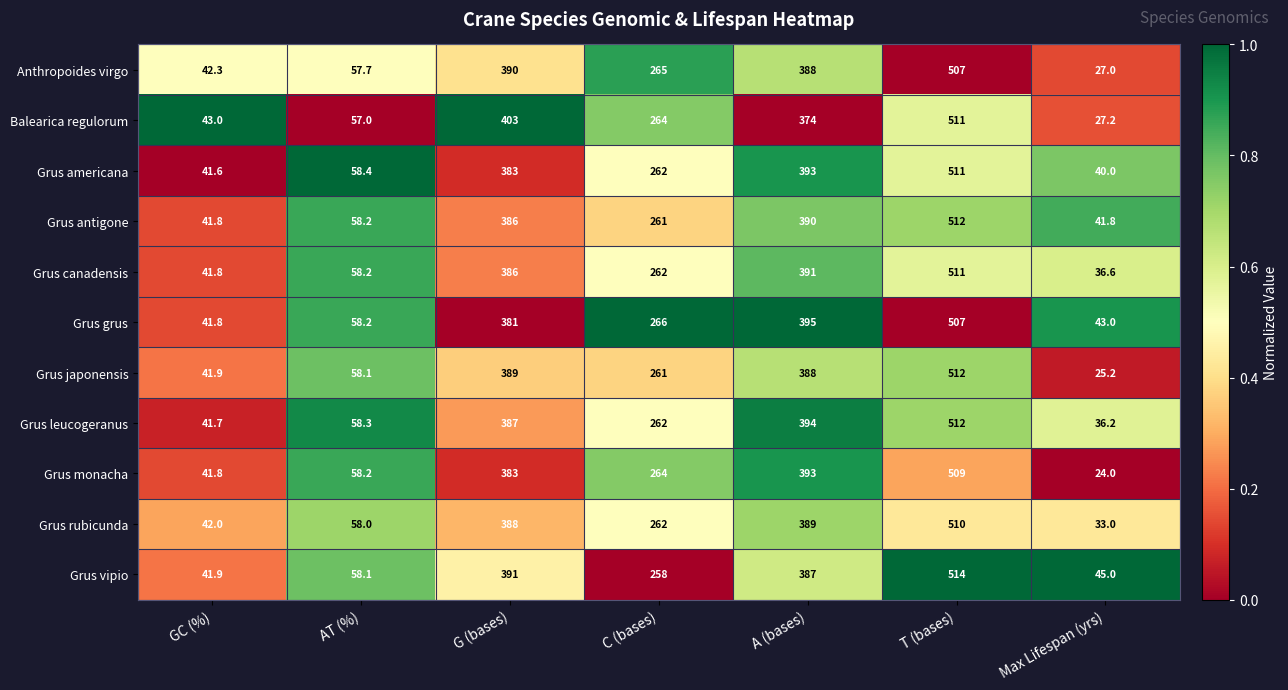

At which category is the sum across all series the highest?

T (bases)